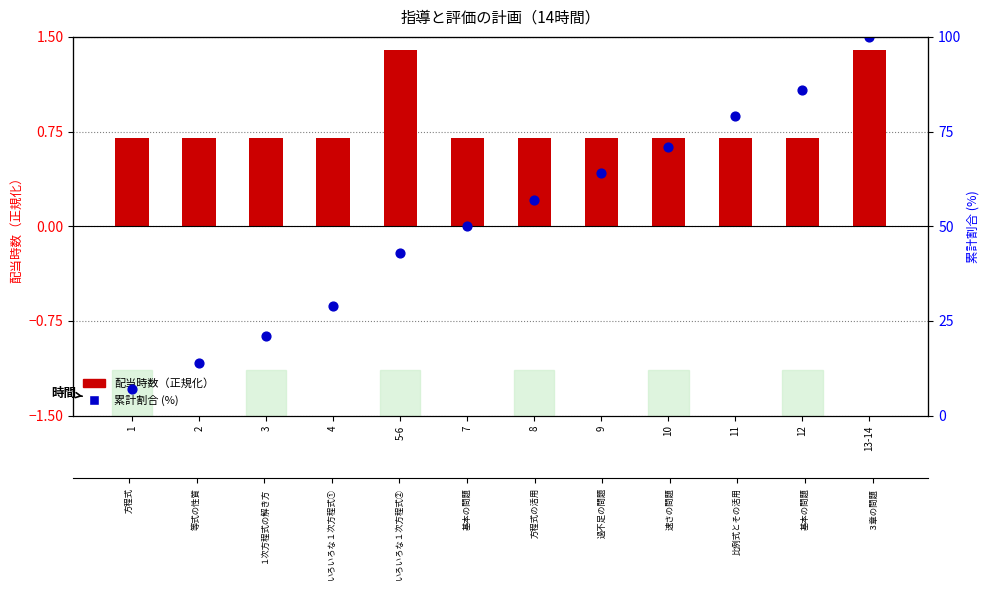

At how many categories does at least one series exceed 78?

3